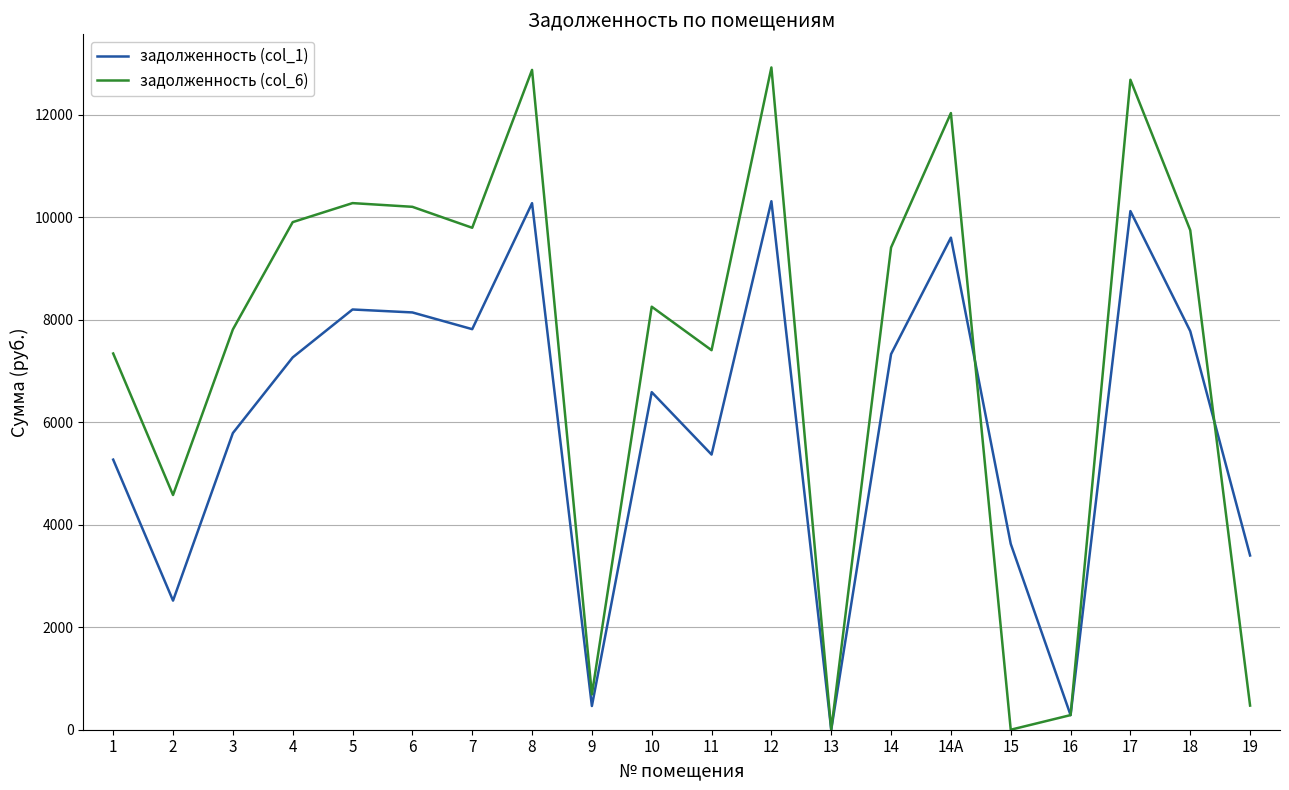

Which series has the largest total across all categories?

задолженность (col_6)